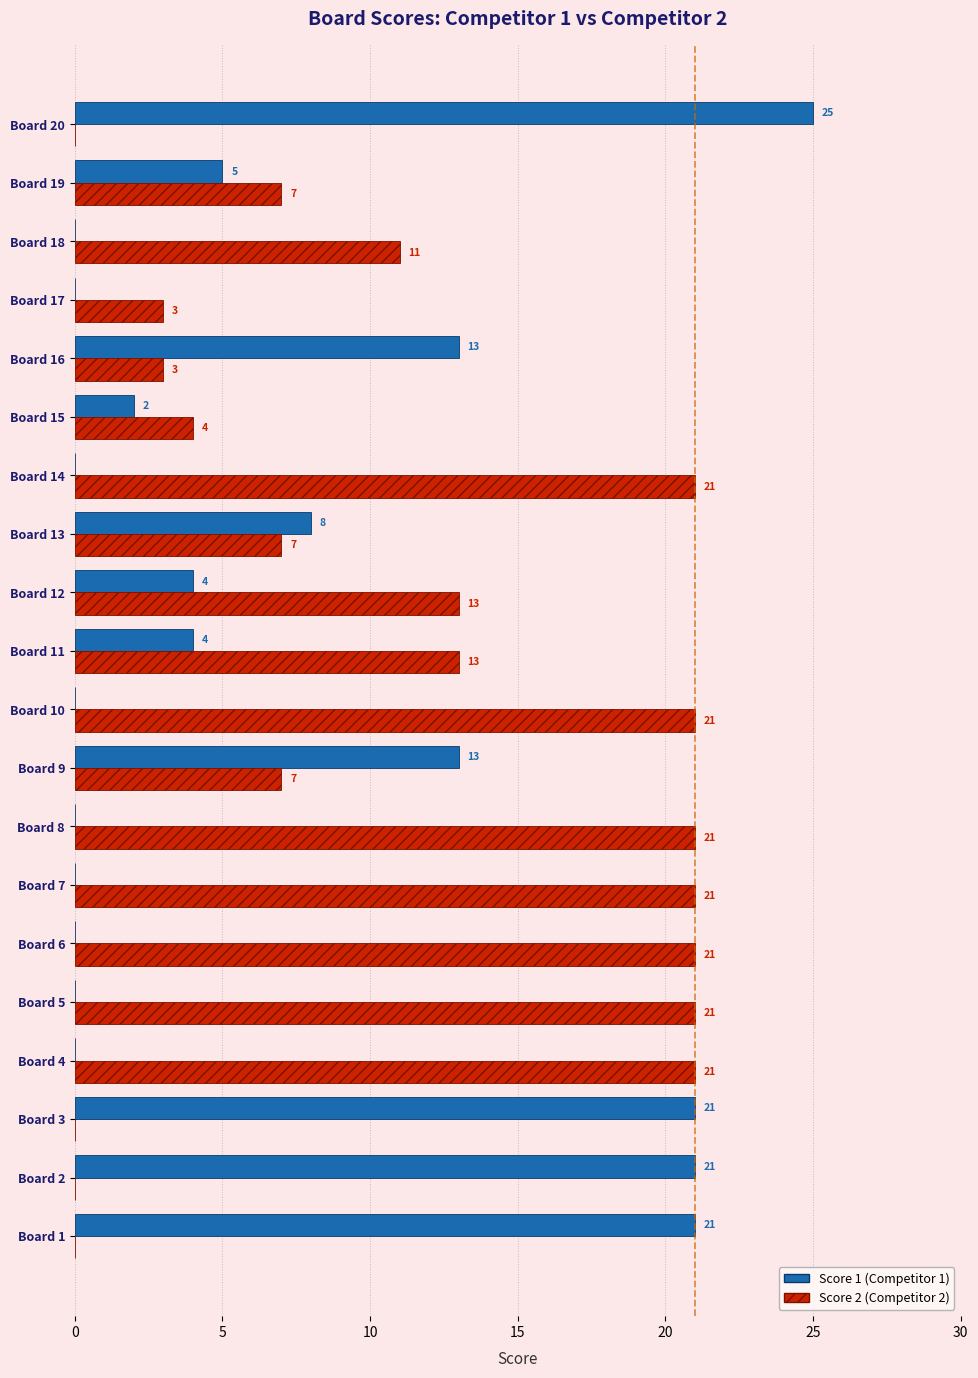

At which label is Score 2 (Competitor 2) closest to 10?

Board 18